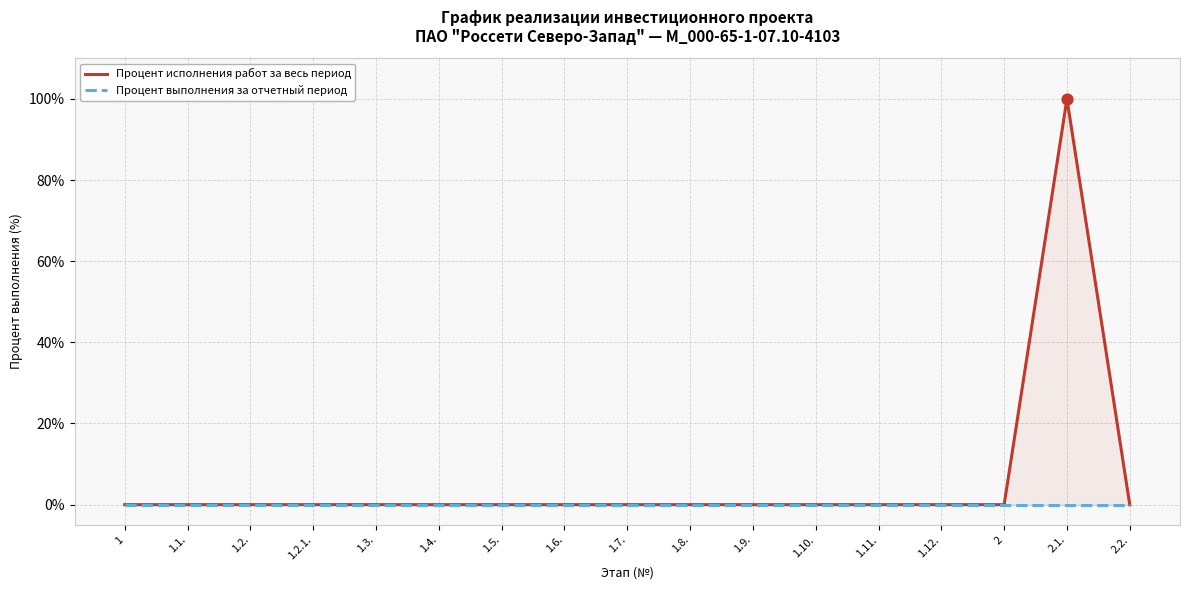

At how many categories does at least one series exceed 86?

1